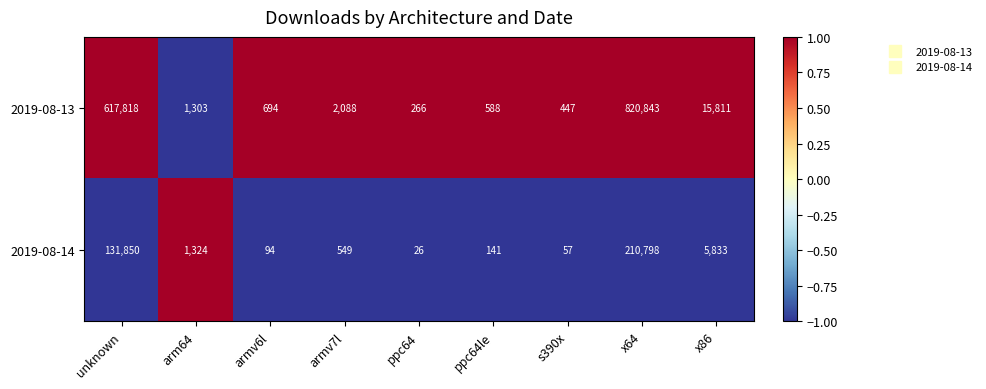

True or false: 2019-08-14 has a value of 90217 at unknown.

False